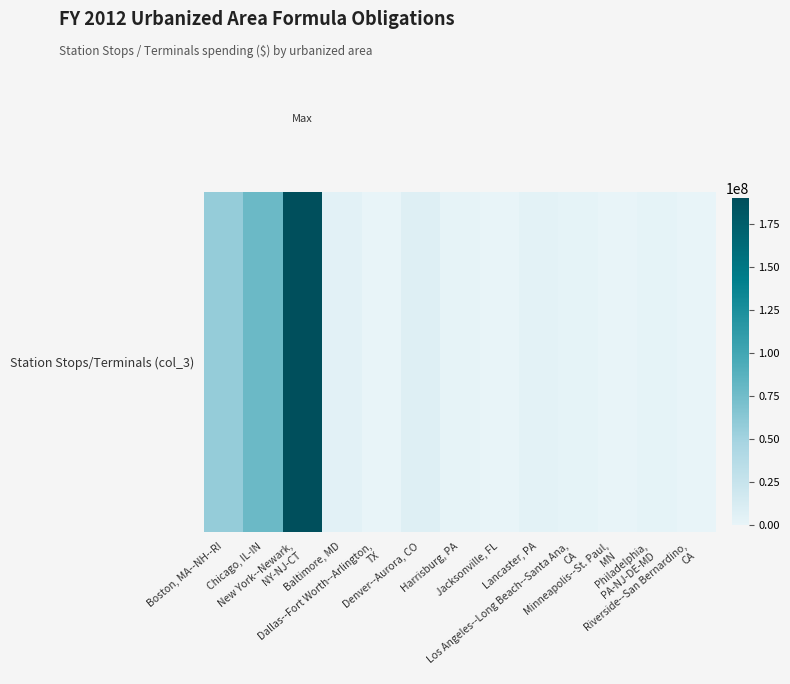

Approximately how many times larger is the value at Chicago, IL-IN compared to Baltimore, MD?

21.0